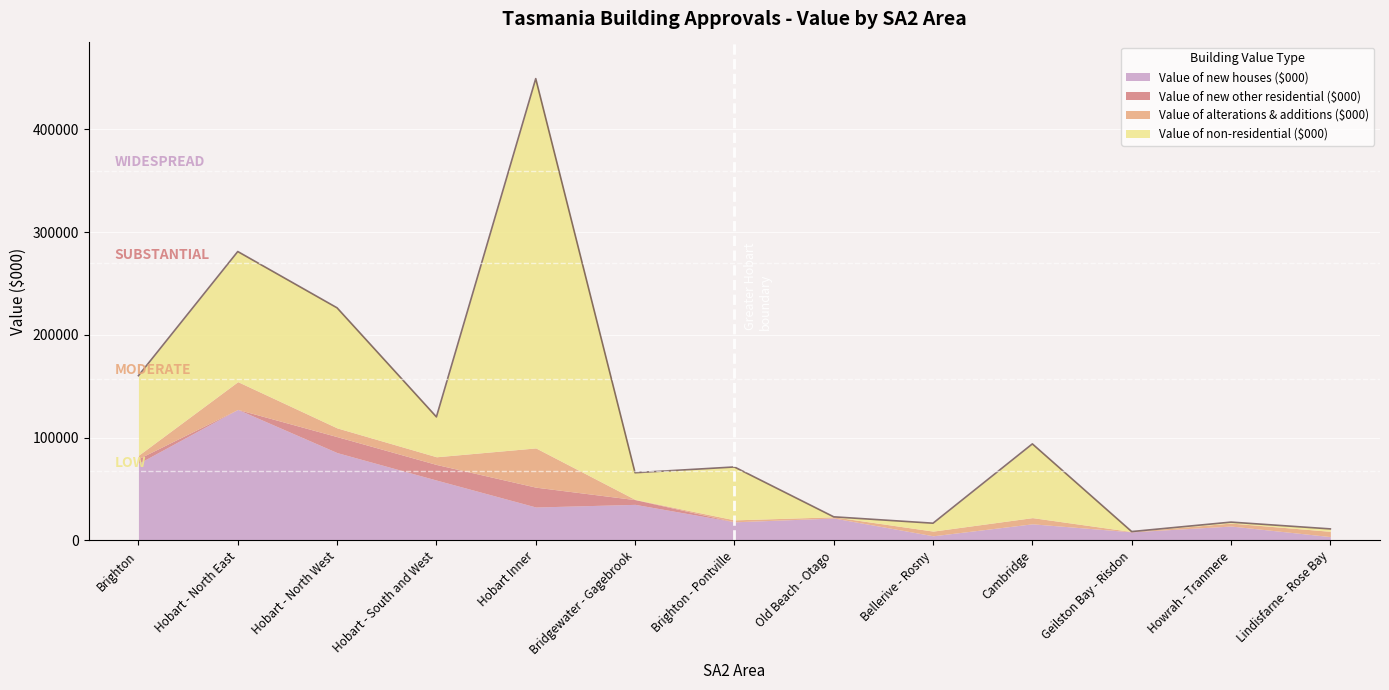

What is the value of the Value of alterations & additions ($000) point at the 1st from the left?

3267.4